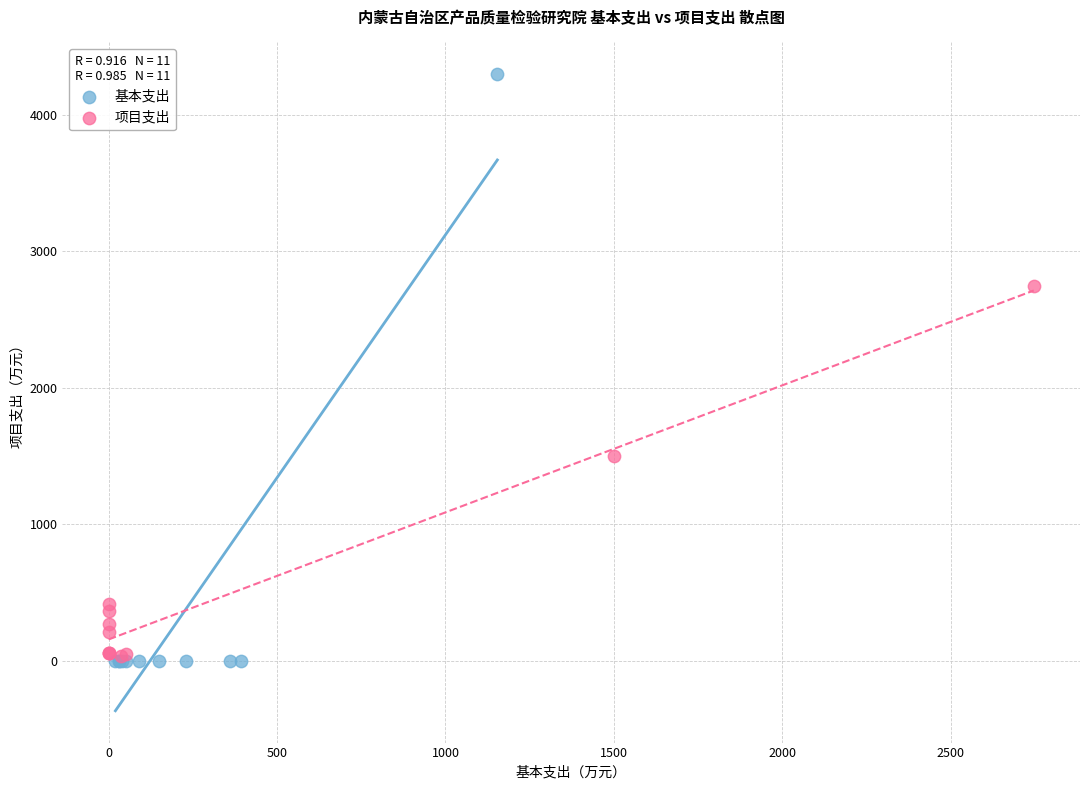

Which series reaches the maximum Y coordinate?

基本支出